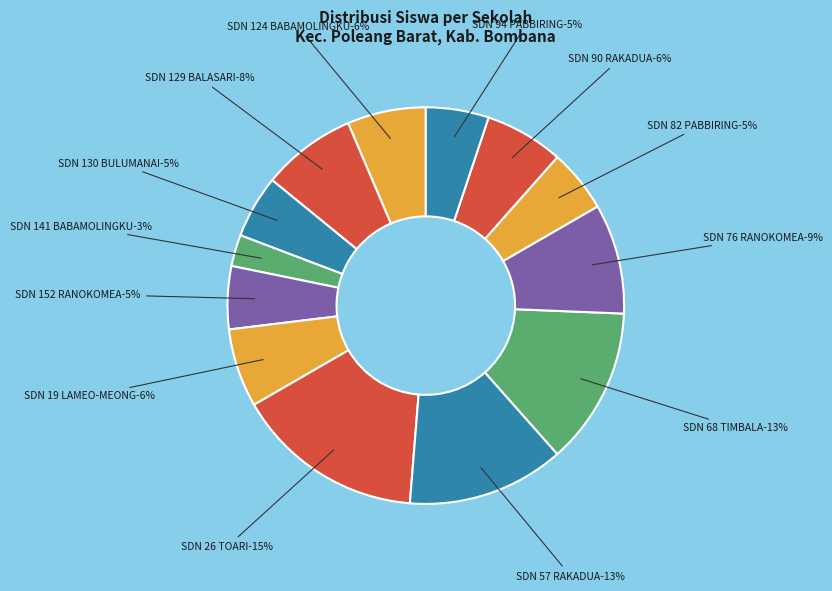

Does SD NEGERI 152 RANOKOMEA represent more than half of the total?

No